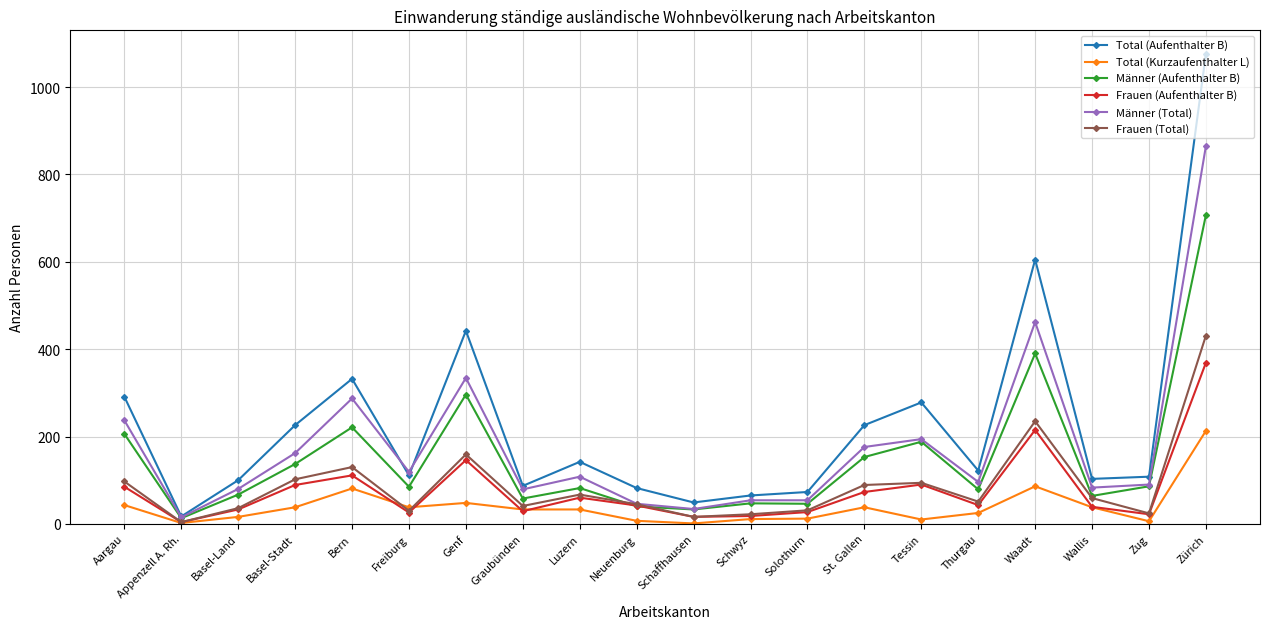

What value does the Männer (Aufenthalter B) series have at Zürich, to the nearest 10?

710